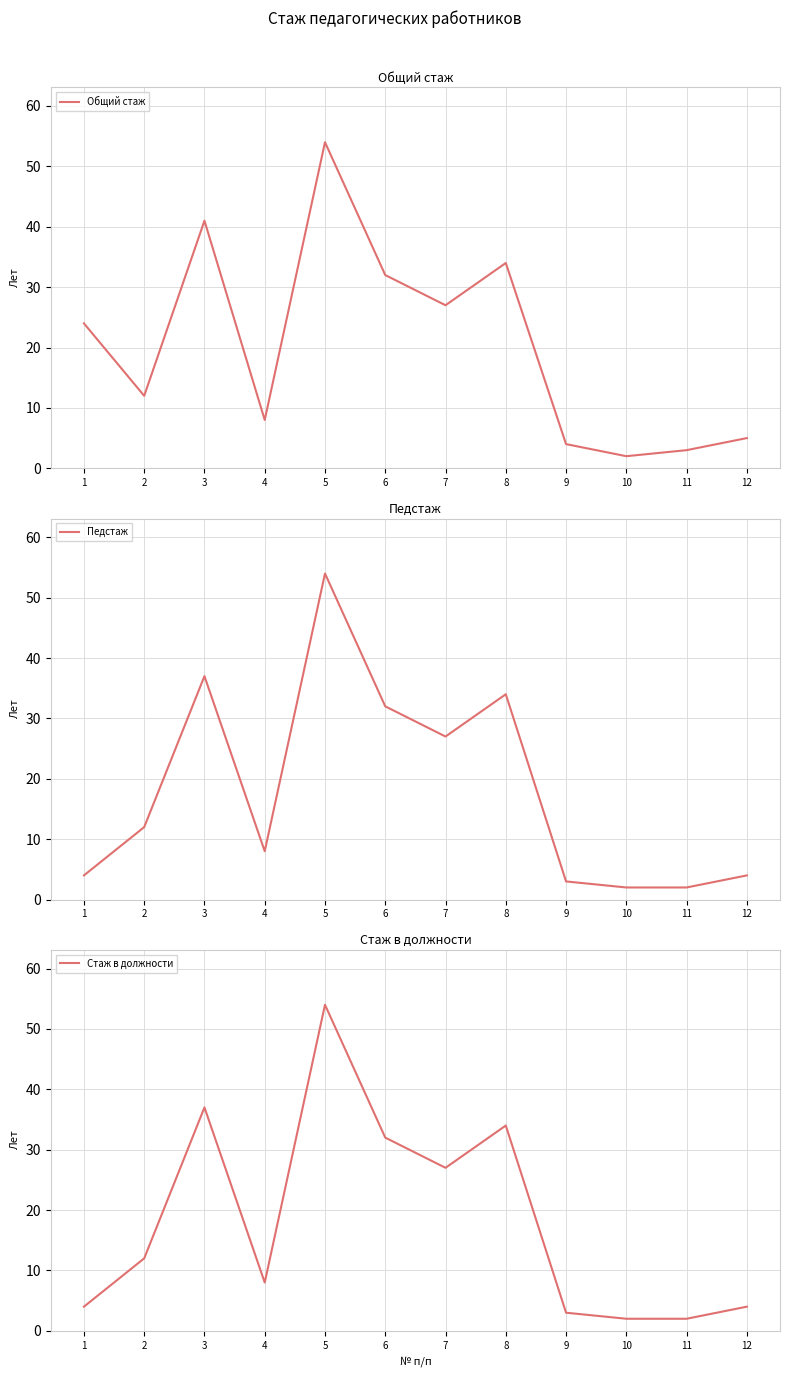

What is the sum of the Педстаж values at 12 and 6?

36